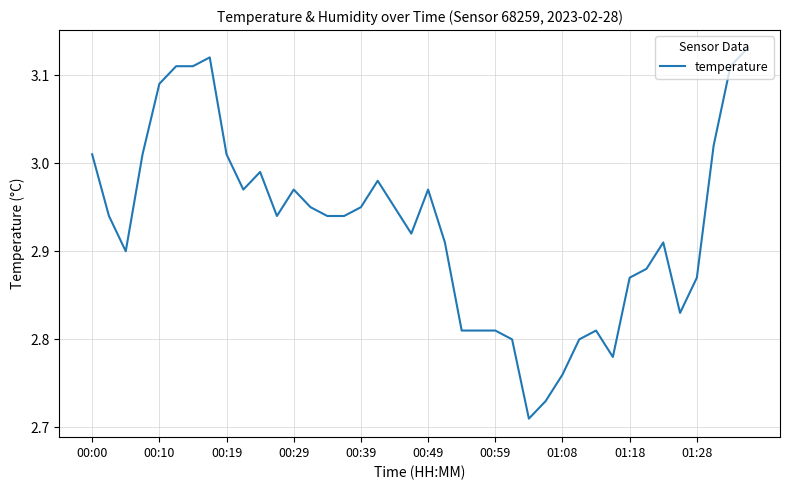

What is the difference between the maximum and minimum values?

0.4